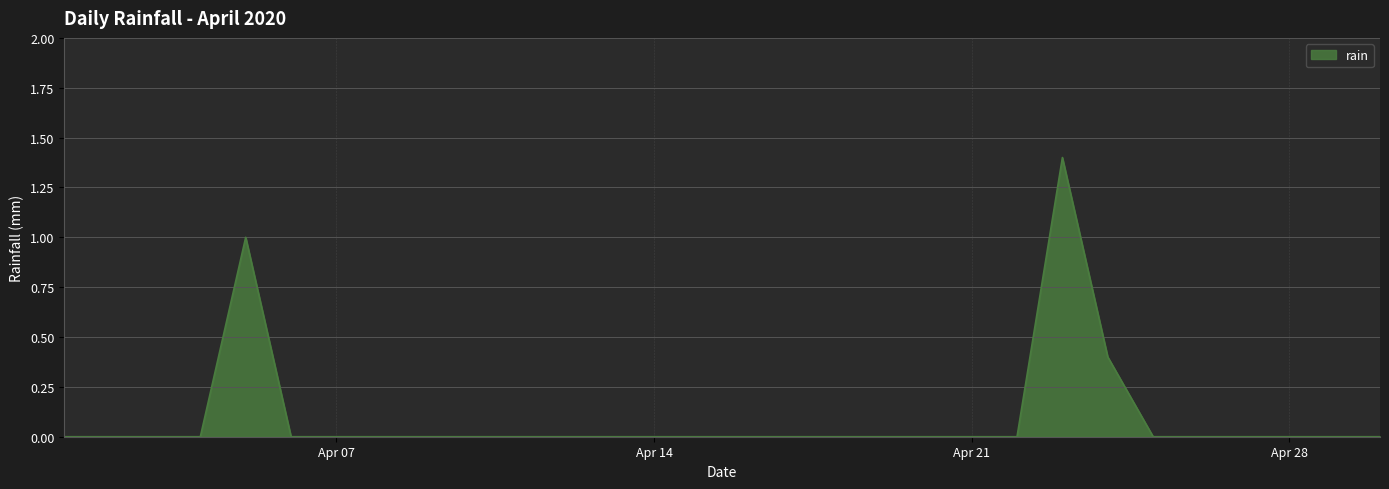

What is the difference between the maximum and minimum values?

1.4